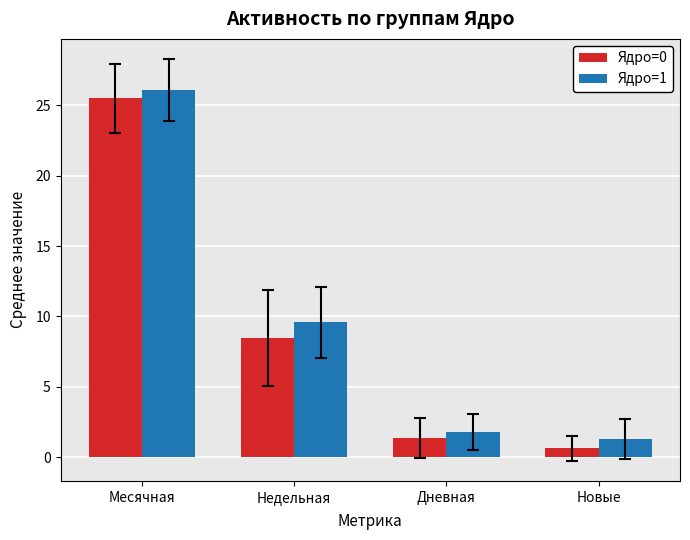

How many data points in Ядро=0 are less than 8?

2